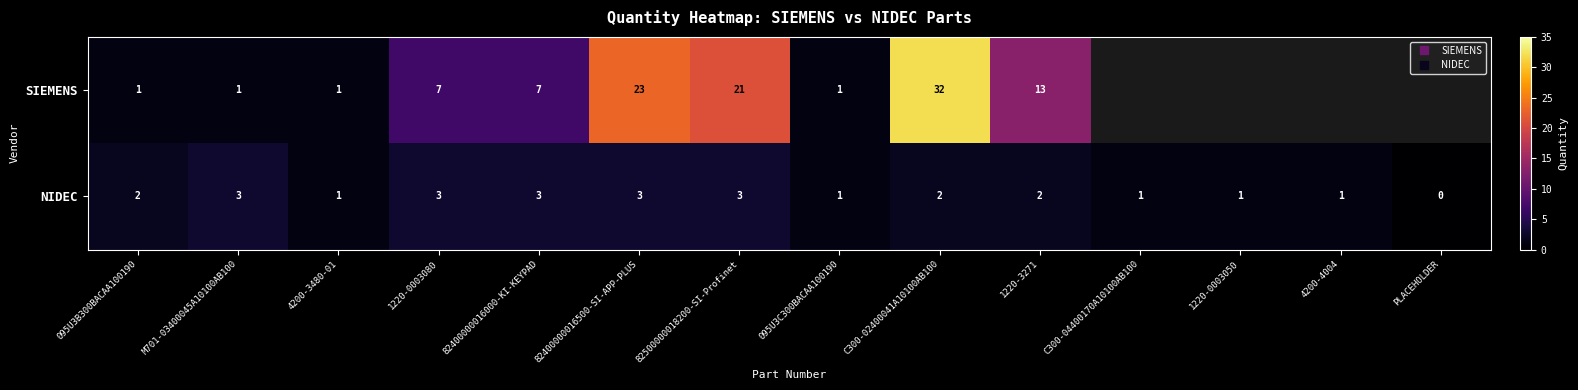

Is the value of NIDEC at 1220-3271 greater than the value of SIEMENS at C300-02400041A10100AB100?

No